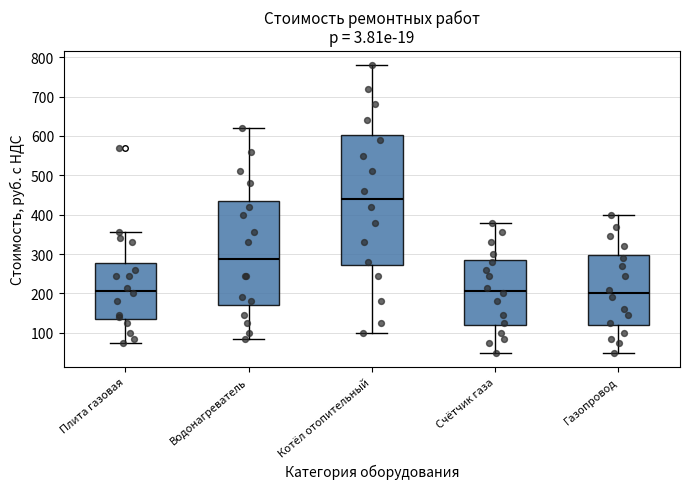

Reading left to right, read every box against the y-axis: the position of its median line, the range the box covers, and the ends of its whiskers. The values are not printed on the chart, so give them approximately, as read against the axis.

Плита газовая: median 210, box 140 to 280, whiskers 80 to 360
Водонагреватель: median 290, box 170 to 440, whiskers 90 to 620
Котёл отопительный: median 440, box 270 to 600, whiskers 100 to 780
Счётчик газа: median 210, box 120 to 290, whiskers 50 to 380
Газопровод: median 200, box 120 to 300, whiskers 50 to 400